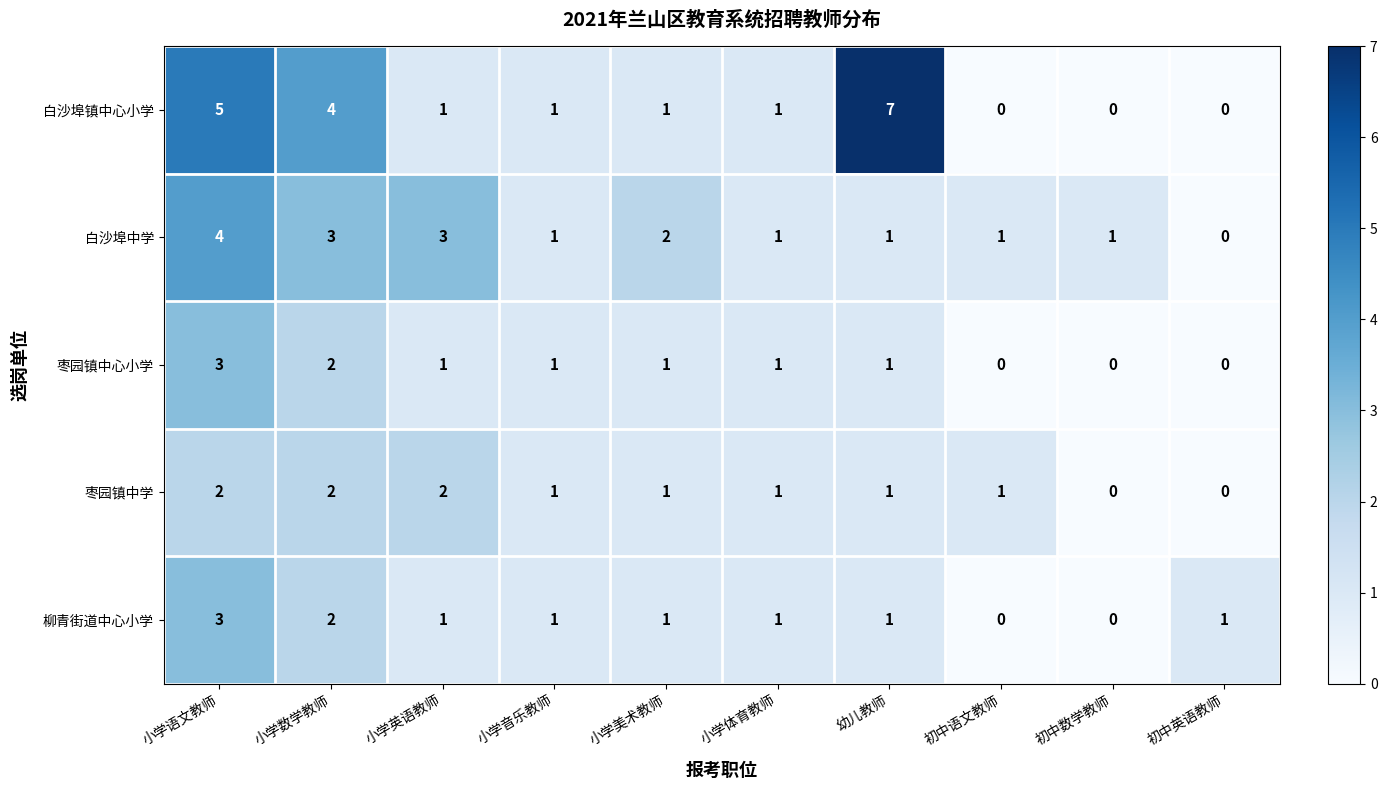

What is the spread (max minus min) of values at 小学美术教师?

1